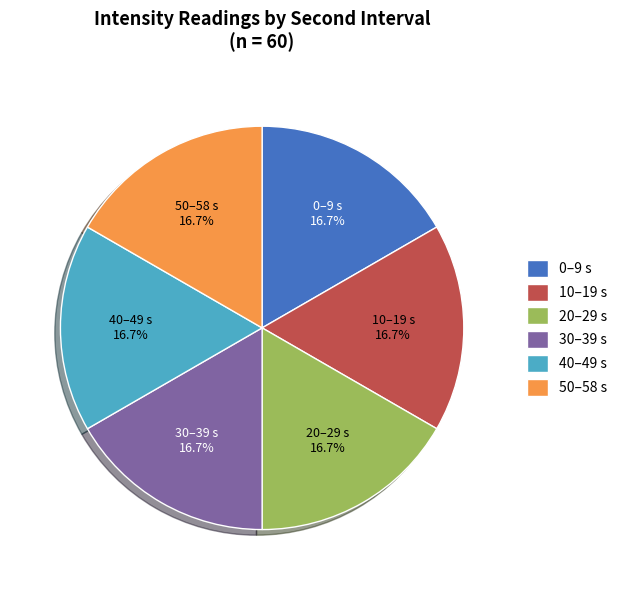

Is the sum of 20–29 s and 50–58 s greater than half?

No